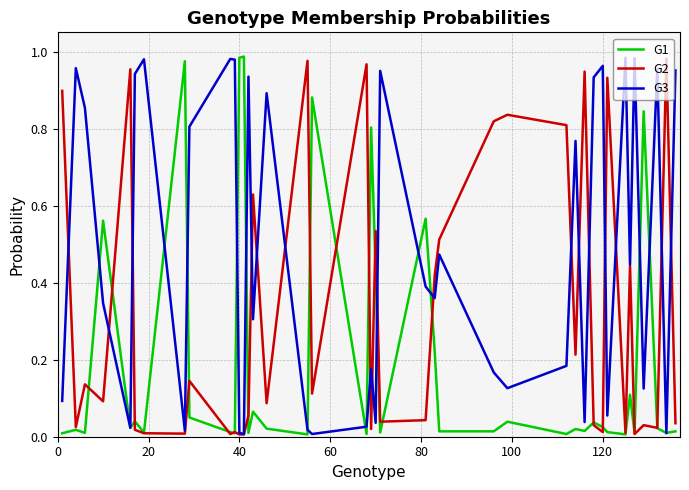

List the series in order of their overall mean, lowest first.

G1, G2, G3